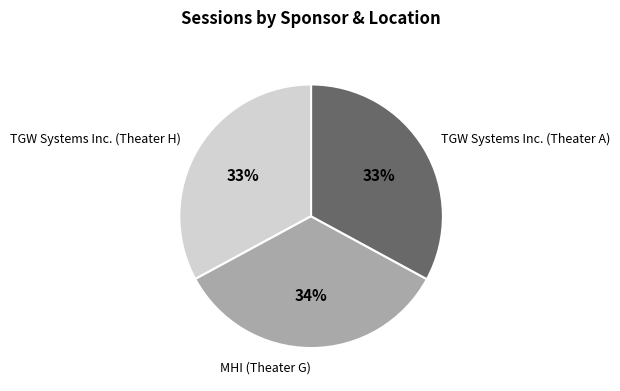

Which slice is the largest?

MHI (Theater G)